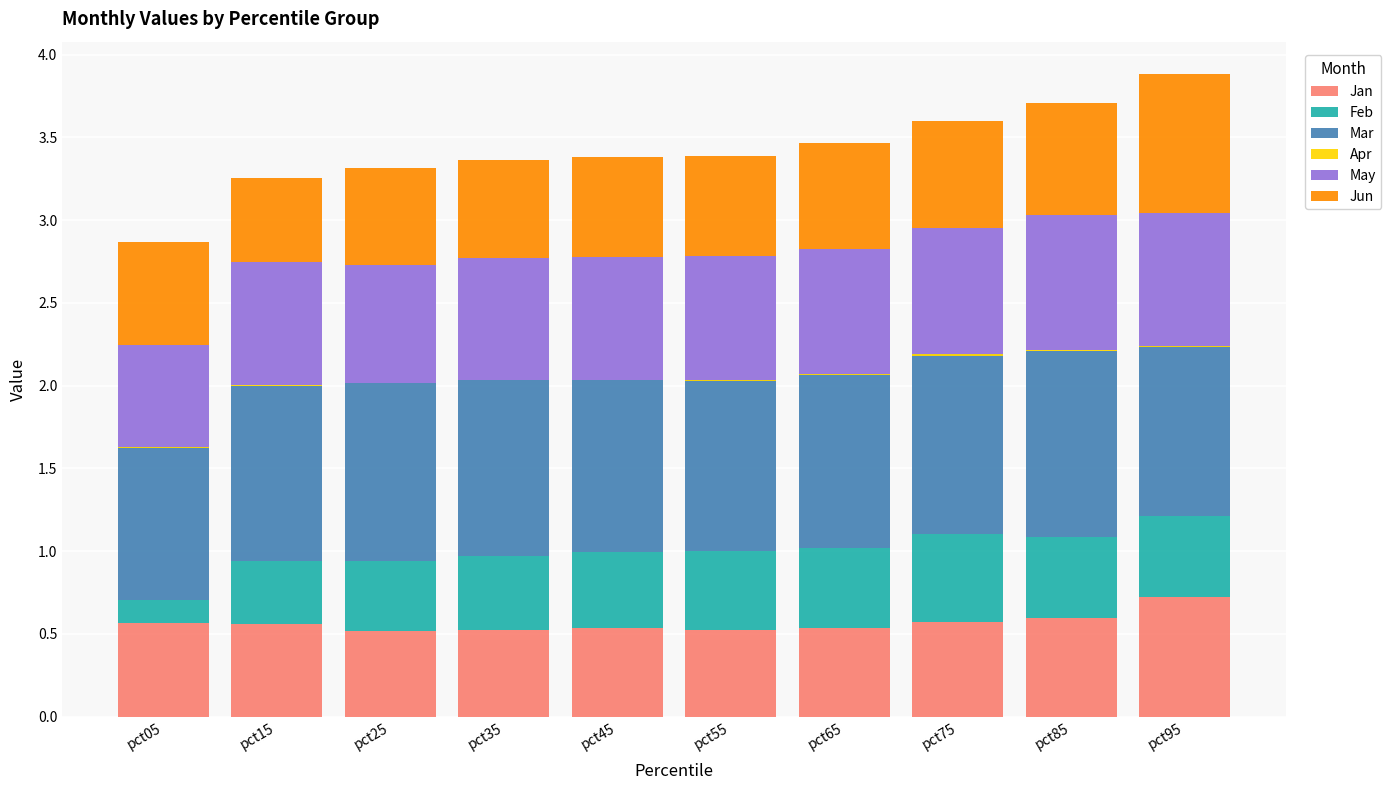

Where is Feb nearest to the value 0?

pct05